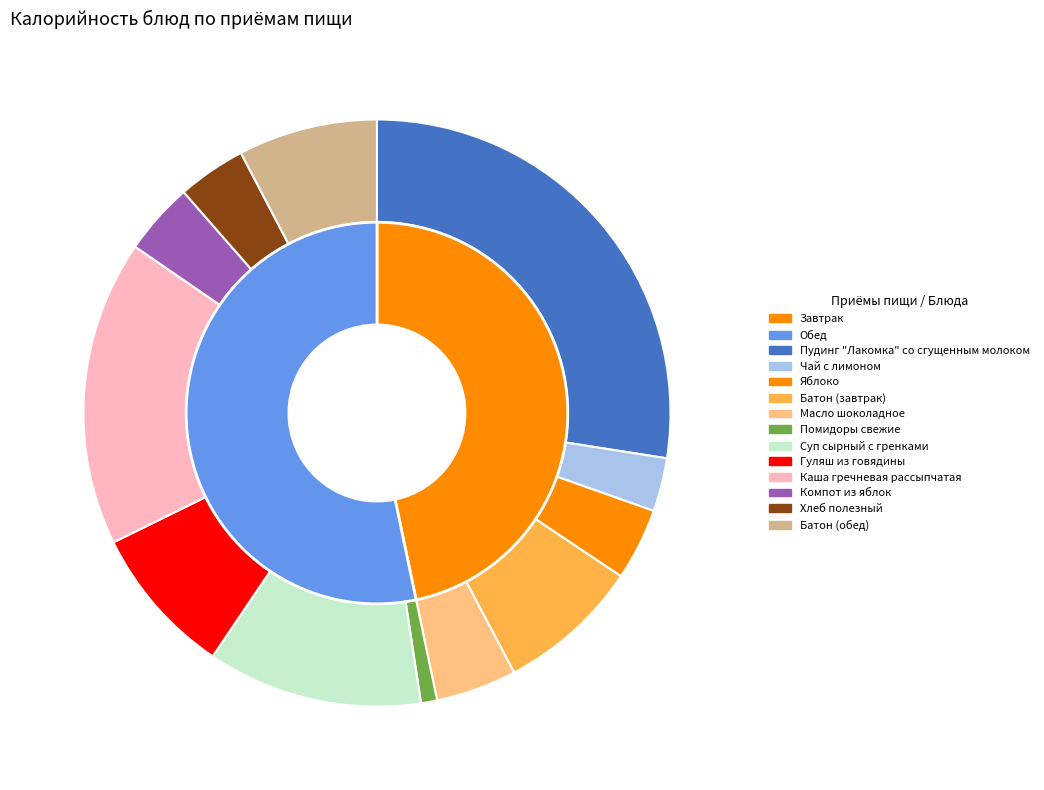

What portion of the pie excludes Чай с лимоном?

97.1%